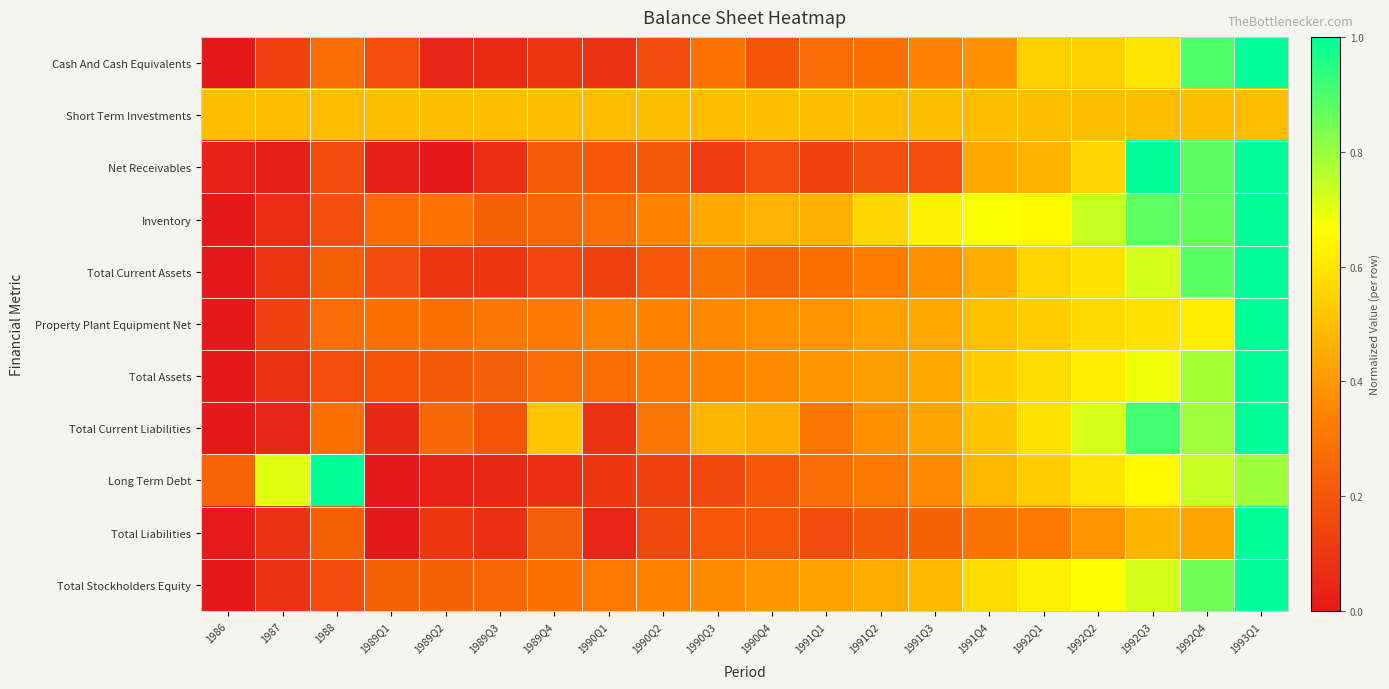

At how many categories does at least one series exceed 0?

20